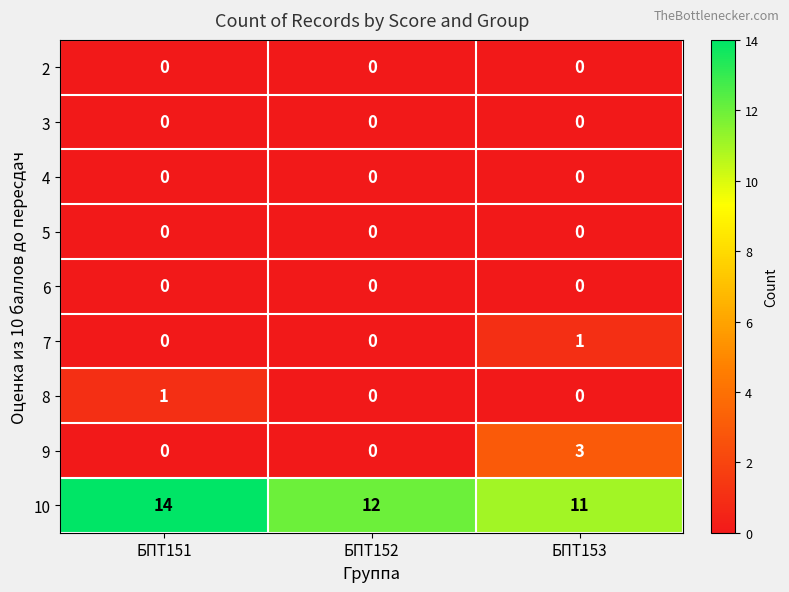

The 10 series shows 11 at БПТ153. True or false?

True